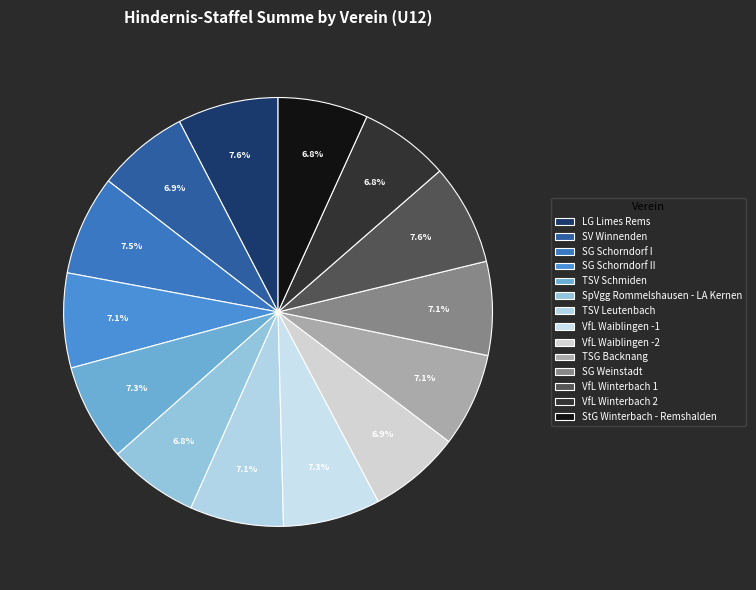

Which has a higher value, LG Limes Rems or VfL Winterbach 1?

LG Limes Rems